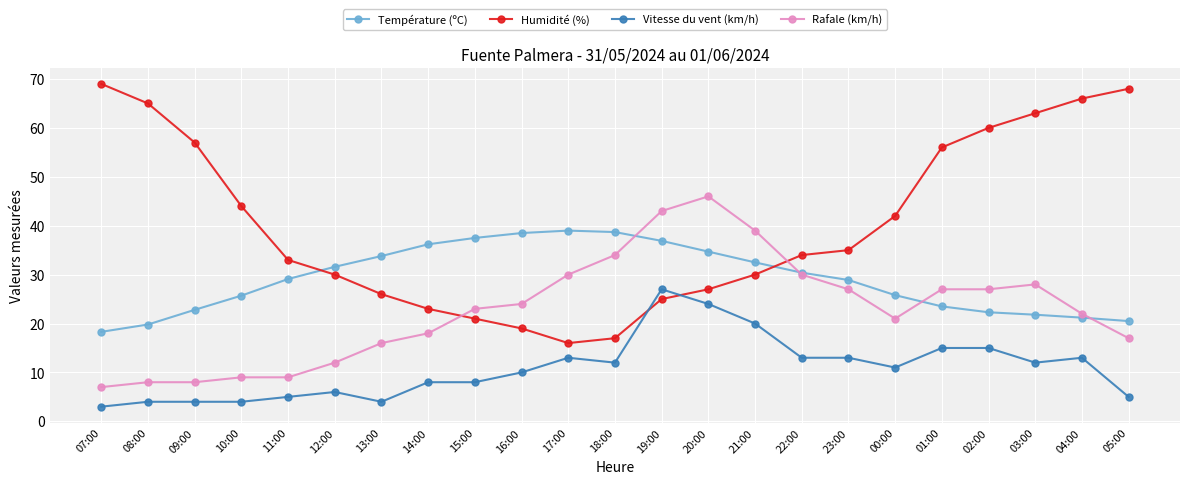

What is the sum of all Humidité (%) values?

926.0